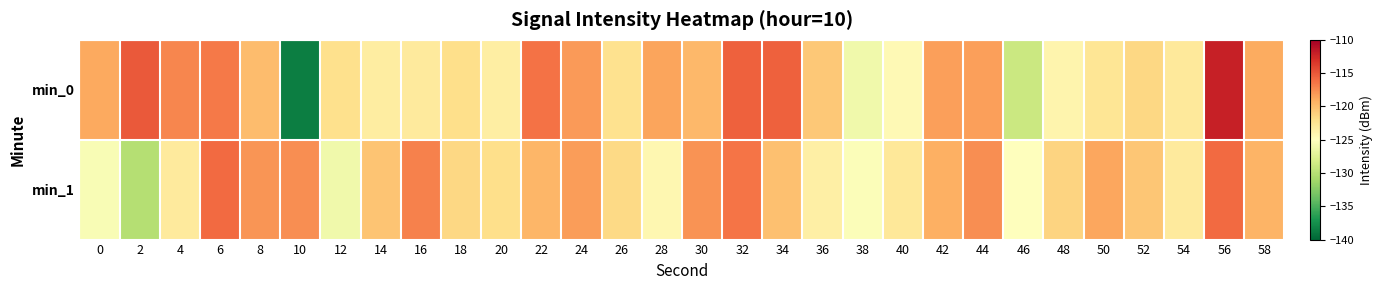

Reading left to right, extract all data points from this chart.

min_0: 0=-118.8	2=-115.1	4=-117.2	6=-116.6	8=-119.9	10=-138.6	12=-122.1	14=-123.3	16=-123.1	18=-122.1	20=-123.5	22=-116.3	24=-118.2	26=-122.2	28=-118.7	30=-119.6	32=-115.5	34=-115.5	36=-120.6	38=-126.2	40=-124.5	42=-118.4	44=-118.4	46=-128.8	48=-124.0	50=-122.6	52=-121.5	54=-122.9	56=-112.1	58=-119.0
min_1: 0=-125.5	2=-130.1	4=-123.1	6=-115.9	8=-118.0	10=-117.6	12=-126.2	14=-120.3	16=-117.0	18=-121.5	20=-122.0	22=-119.5	24=-118.3	26=-121.7	28=-124.2	30=-117.8	32=-116.4	34=-120.1	36=-123.5	38=-125.3	40=-122.8	42=-119.2	44=-117.6	46=-124.9	48=-121.3	50=-118.7	52=-120.5	54=-123.1	56=-115.9	58=-119.4